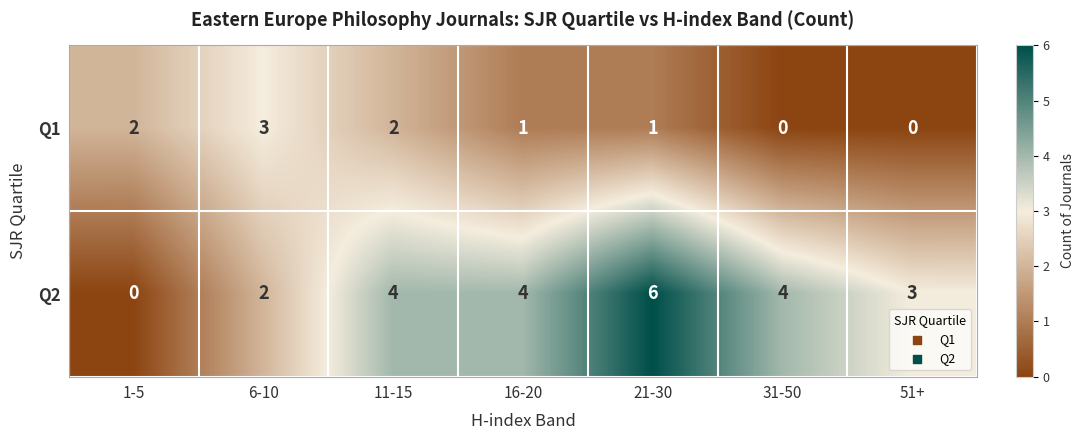

The value of Q1 at 16-20 is 1. True or false?

True